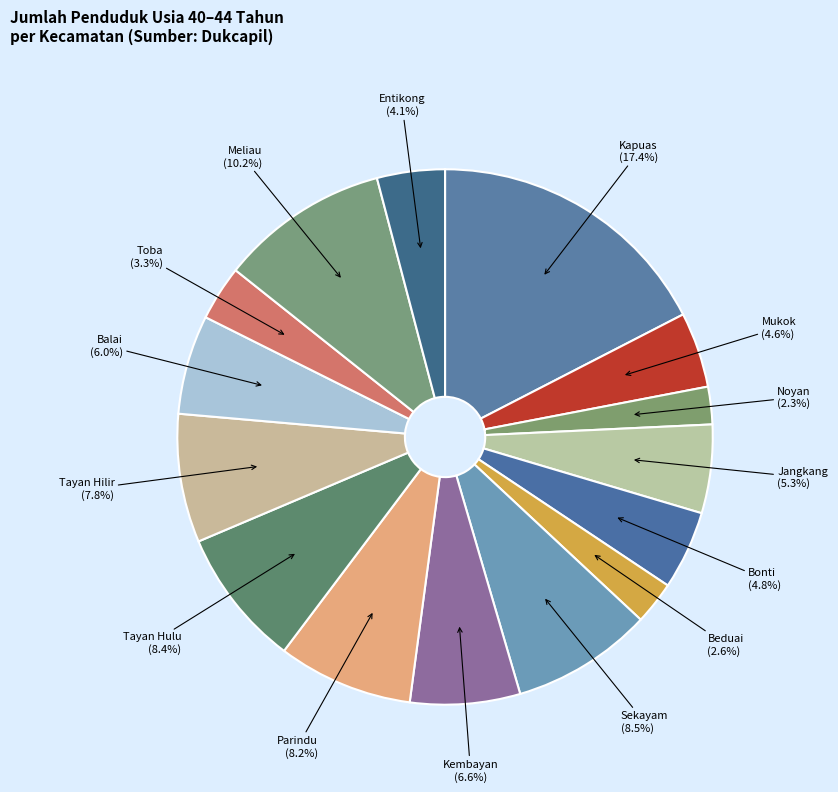

Does Sekayam represent more than half of the total?

No